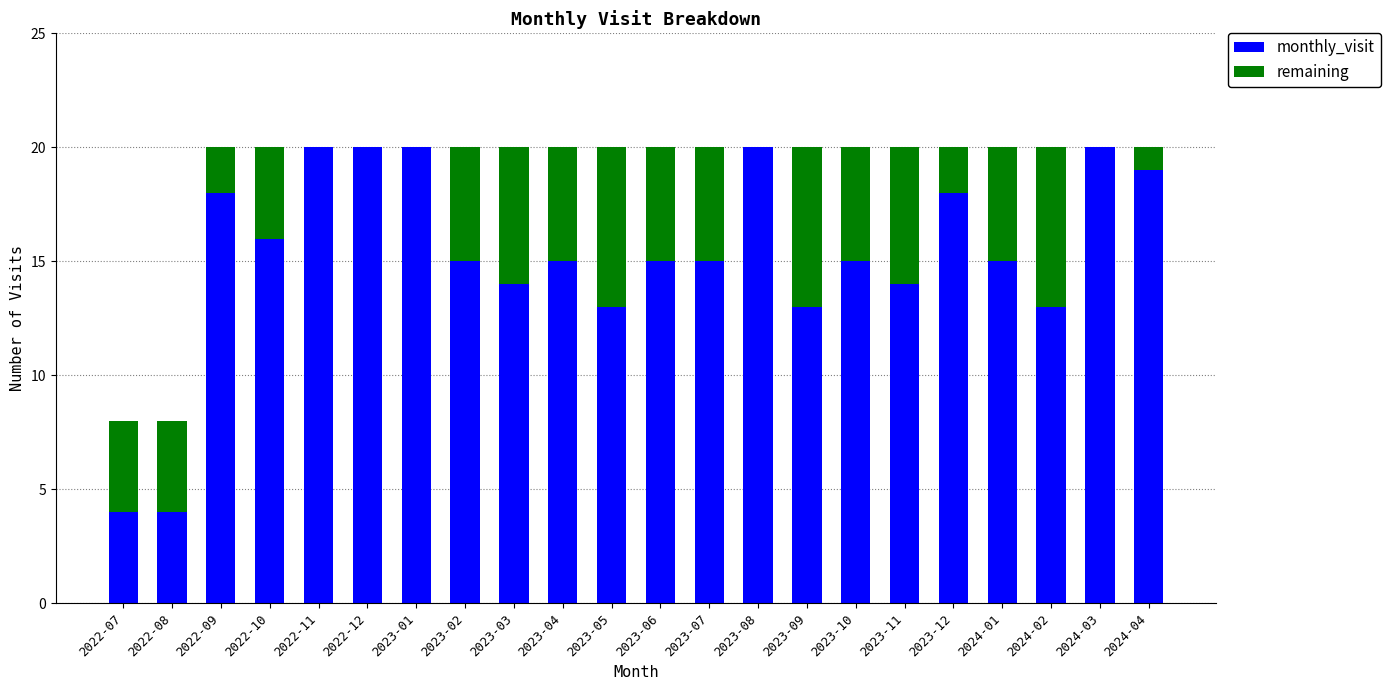

What is the total value across all series at 2023-02?

20